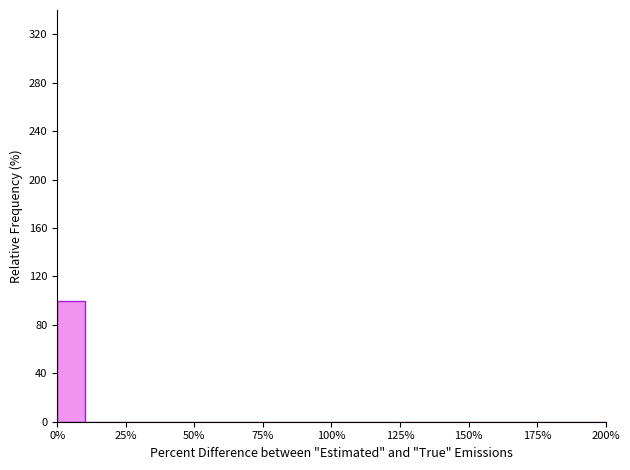

Around what value on the x-axis is the tallest bar? Give the approximate position of its centre, as read against the axis.

5